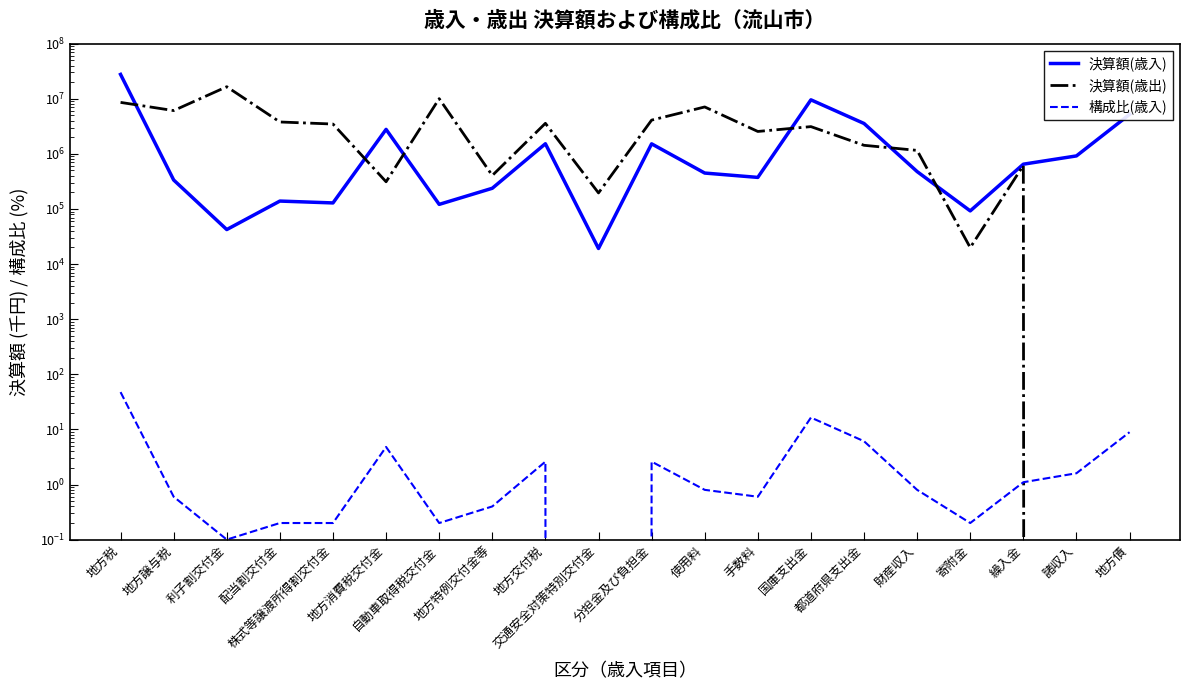

What position from the left is 利子割交付金?

3